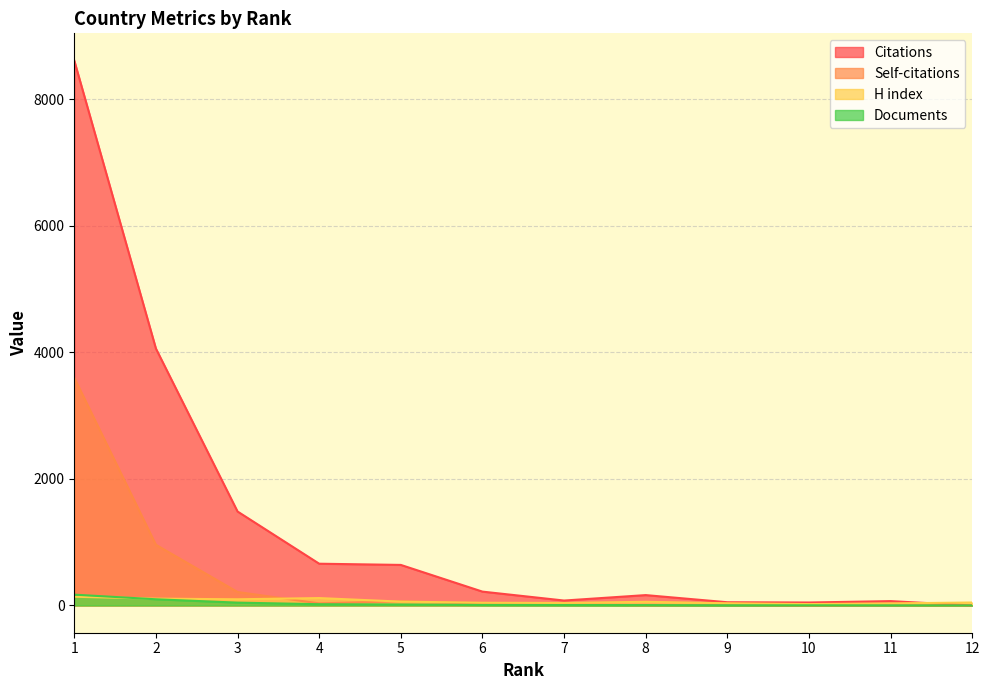

What is the value of the Self-citations point at the 4th from the left?

33